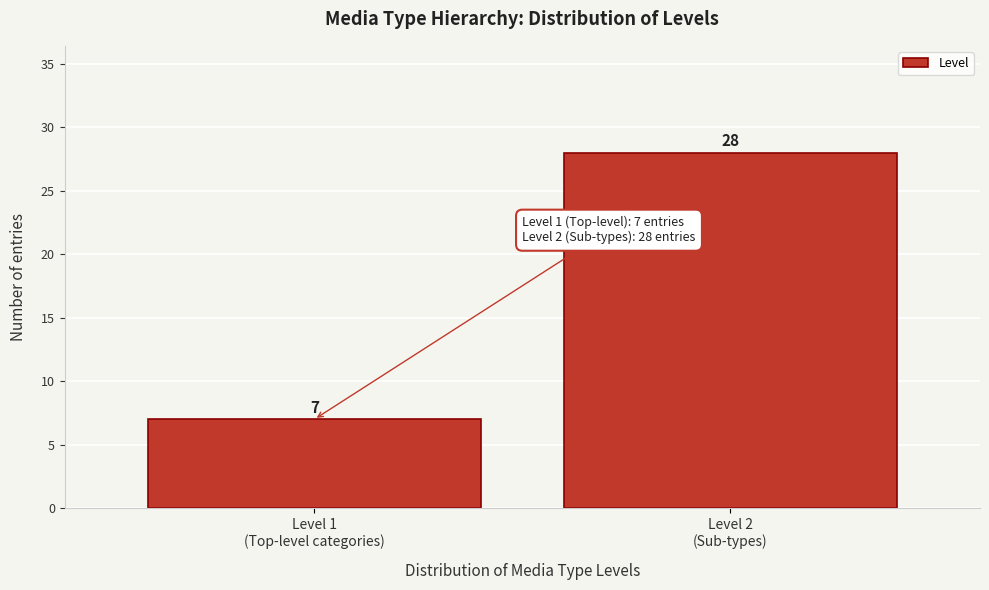

Reading right to left, extract all data points from this chart.

28	7